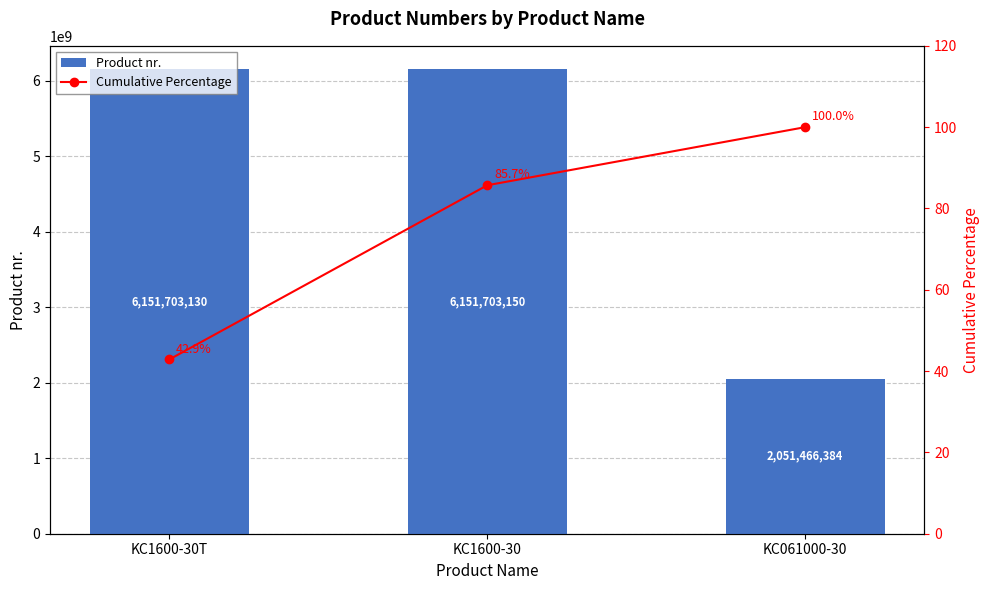

Are the bars grouped side by side (vs. stacked)?

Yes